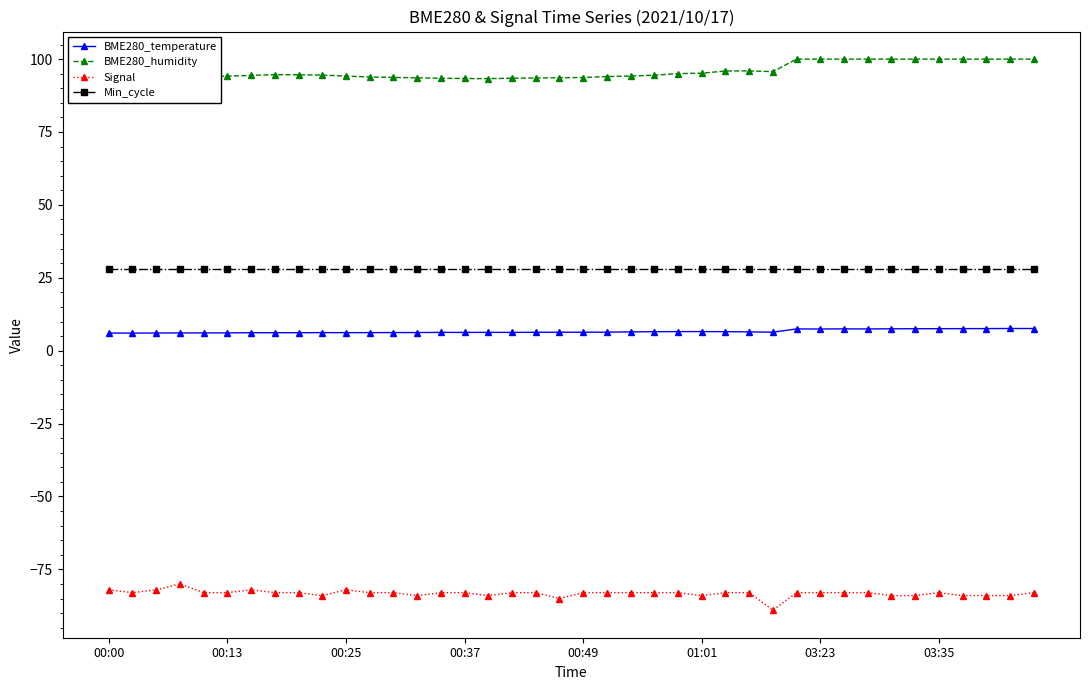

True or false: BME280_temperature and Min_cycle cross at least once.

False